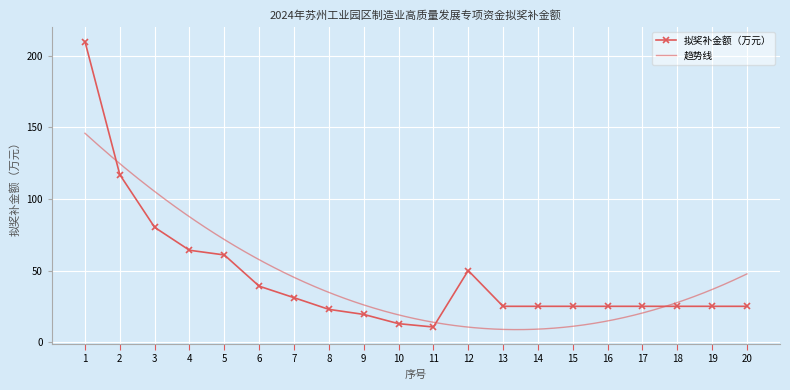

What is the minimum value shown in the chart?

10.6